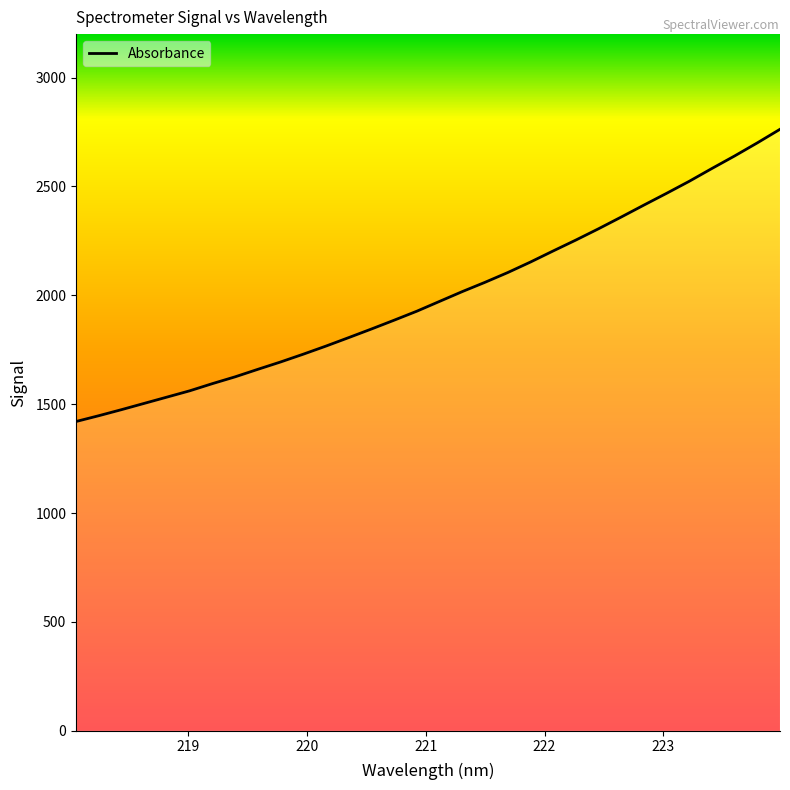

Does the chart have visible grid lines?

No